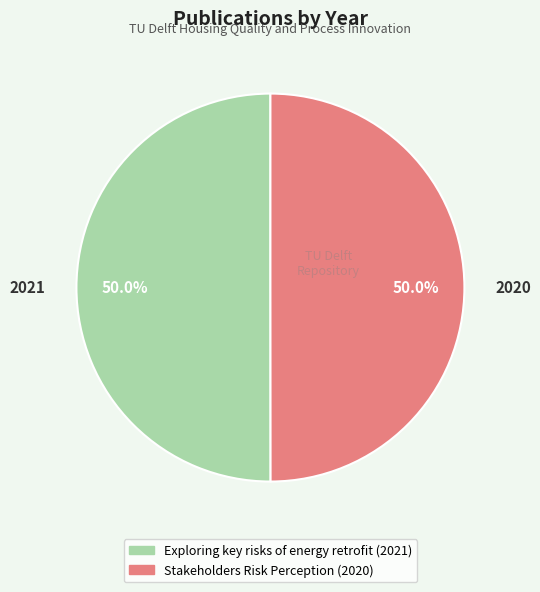

What percentage is NOT represented by Stakeholders Risk Perception (2020)?

50.0%